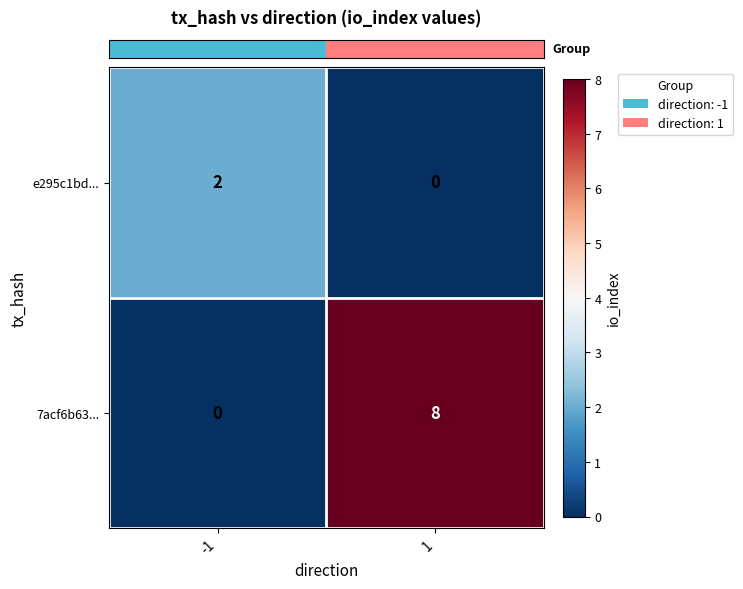

What is the difference between the highest and lowest values at 1?

8